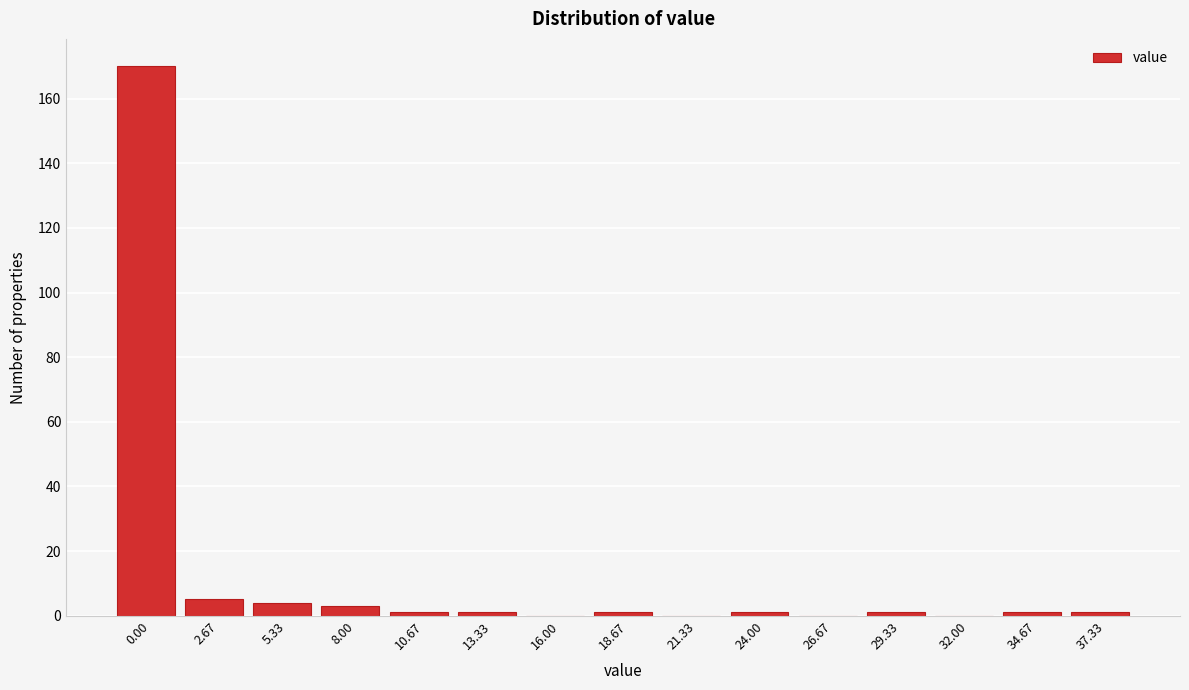

Reading left to right, list all the values displayed in this chart.

0.00=170	2.67=5	5.33=4	8.00=3	10.67=1	13.33=1	16.00=0	18.67=1	21.33=0	24.00=1	26.67=0	29.33=1	32.00=0	34.67=1	37.33=1